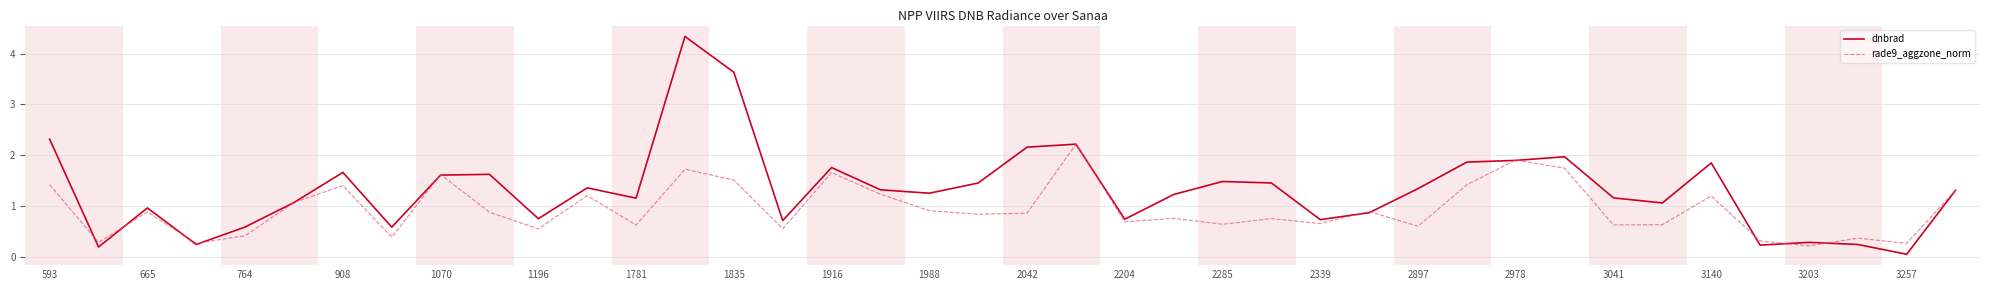

List the series in order of their overall mean, highest first.

dnbrad, rade9_aggzone_norm